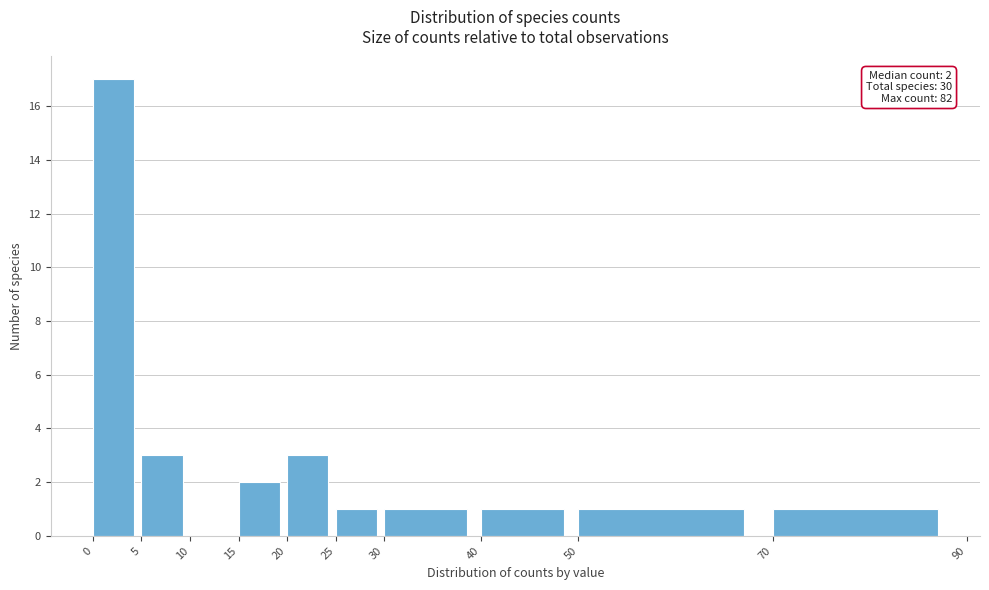

Over which range of the x-axis is the bar tallest?

0 to 5